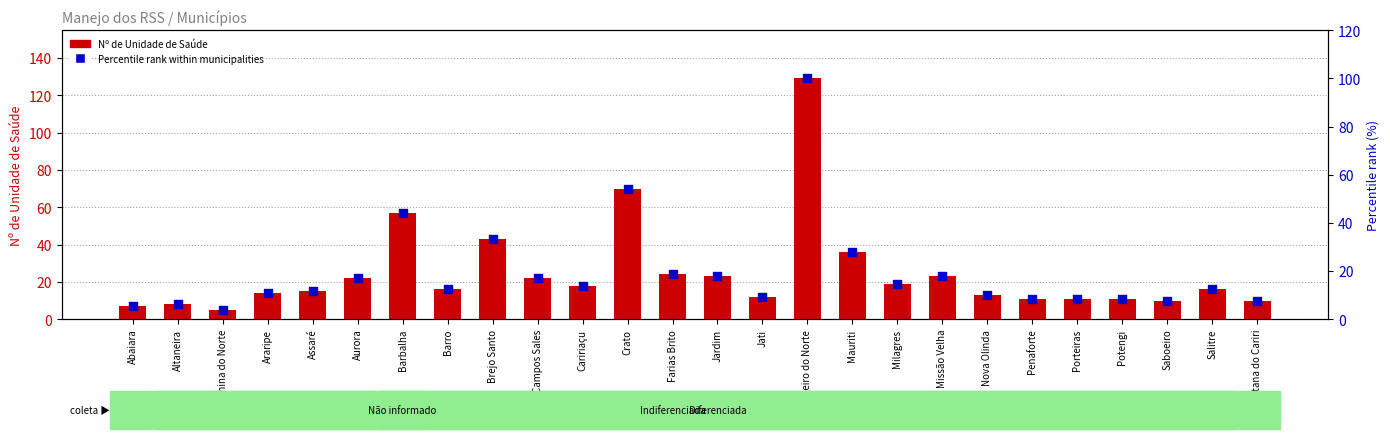

At how many categories does at least one series exceed 53?

3